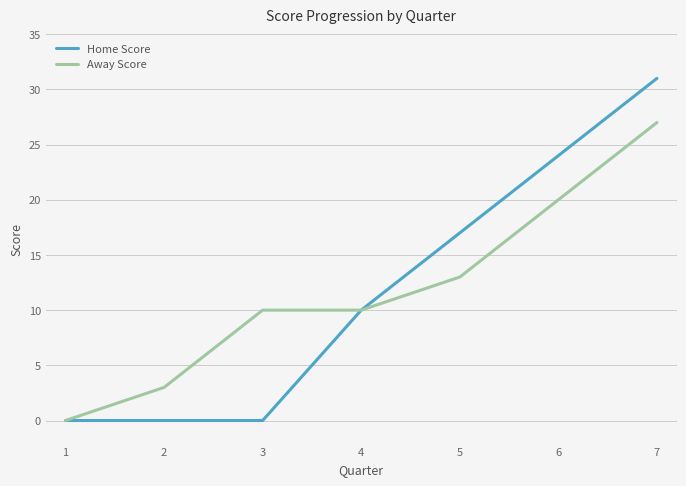

Count the number of data series in this chart.

2